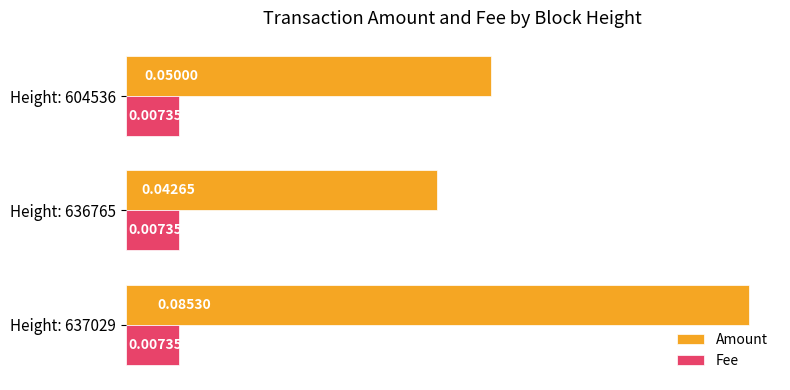

Which series has the largest range (max minus min)?

Amount